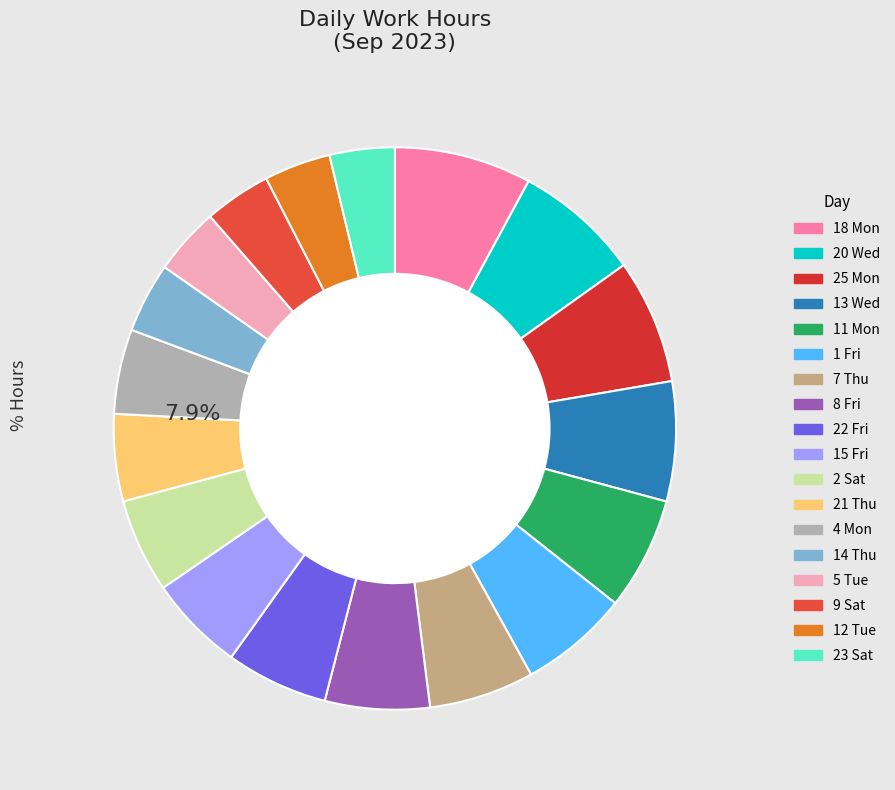

Does 14 Thu account for over 50% of the chart?

No